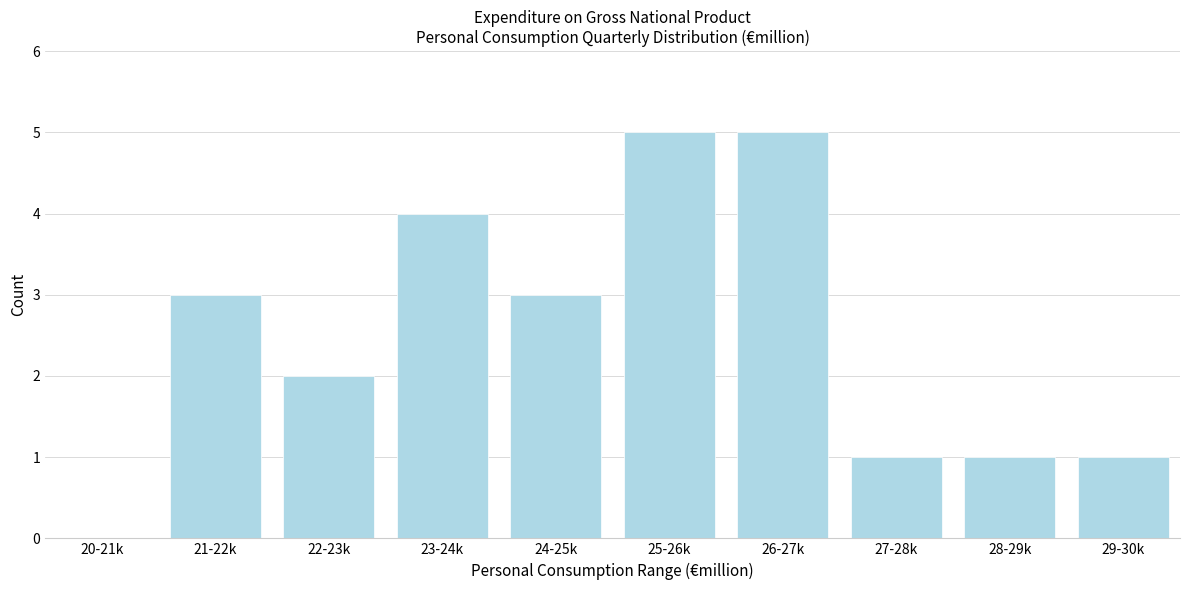

Reading left to right, what are all the values shown in this chart?

20-21k=0	21-22k=3	22-23k=2	23-24k=4	24-25k=3	25-26k=5	26-27k=5	27-28k=1	28-29k=1	29-30k=1